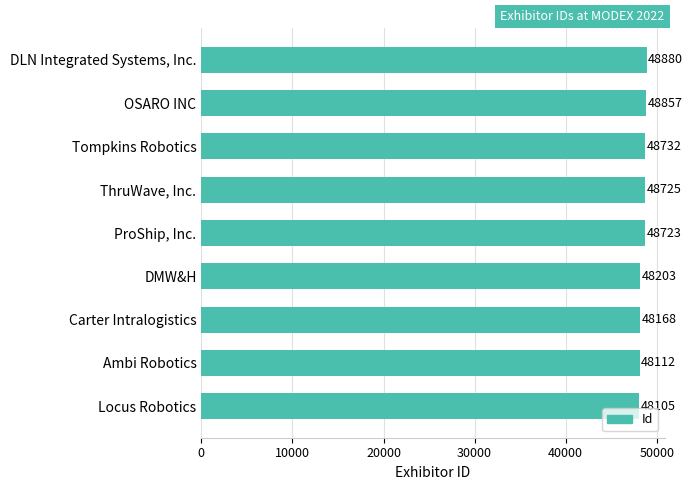

What is the change in value from ProShip, Inc. to ThruWave, Inc.?

+2